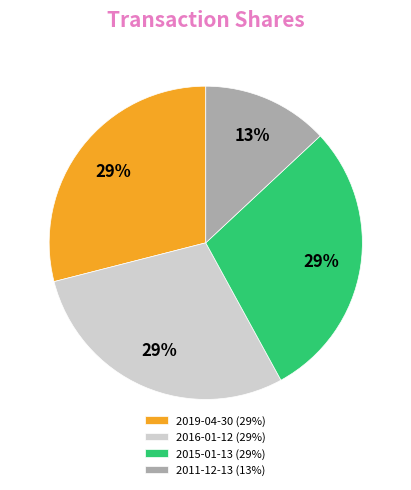

Count the number of slices in the pie.

4